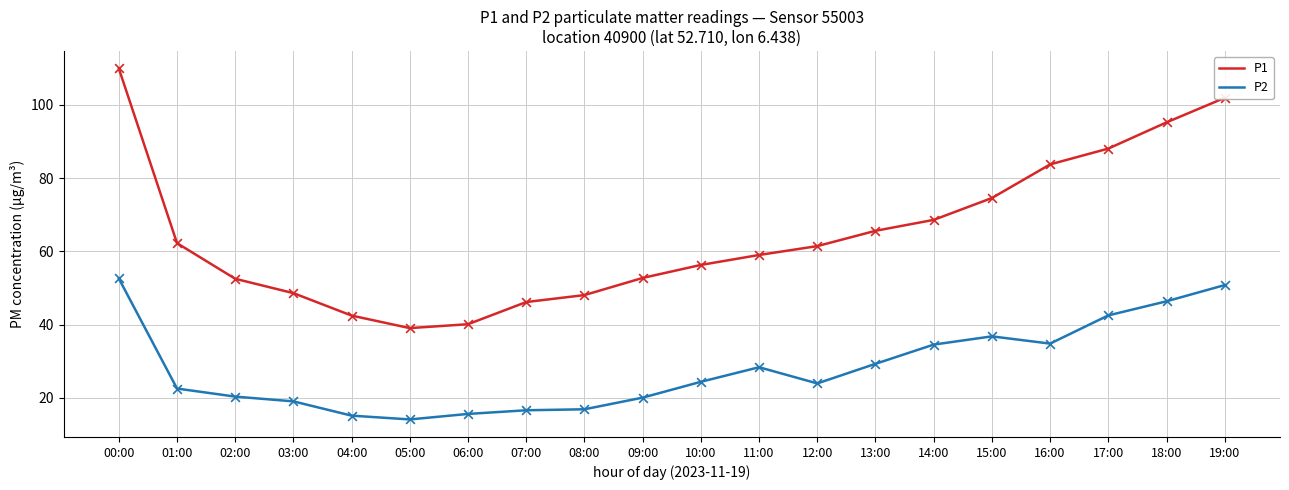

Is the value of P1 at 15:00 greater than the value of P2 at 14:00?

Yes